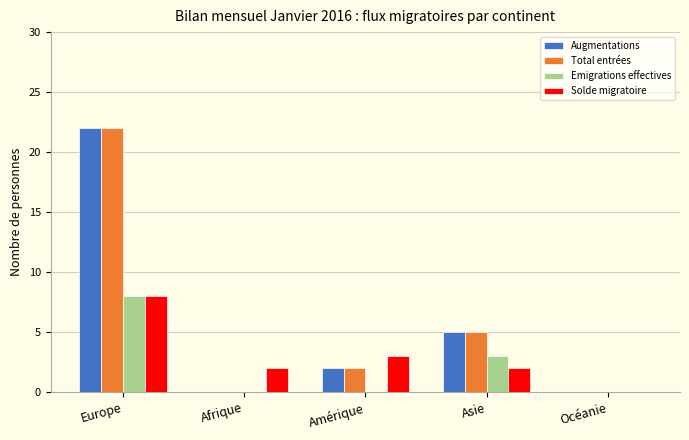

The value of Augmentations at Afrique is -9. True or false?

False